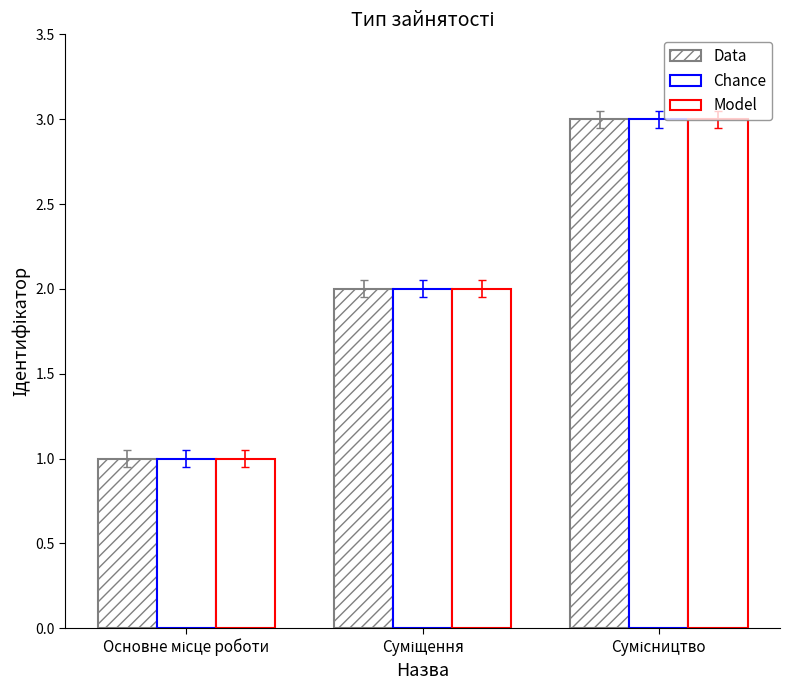

At which category does the chart reach its peak across all series?

Сумісництво